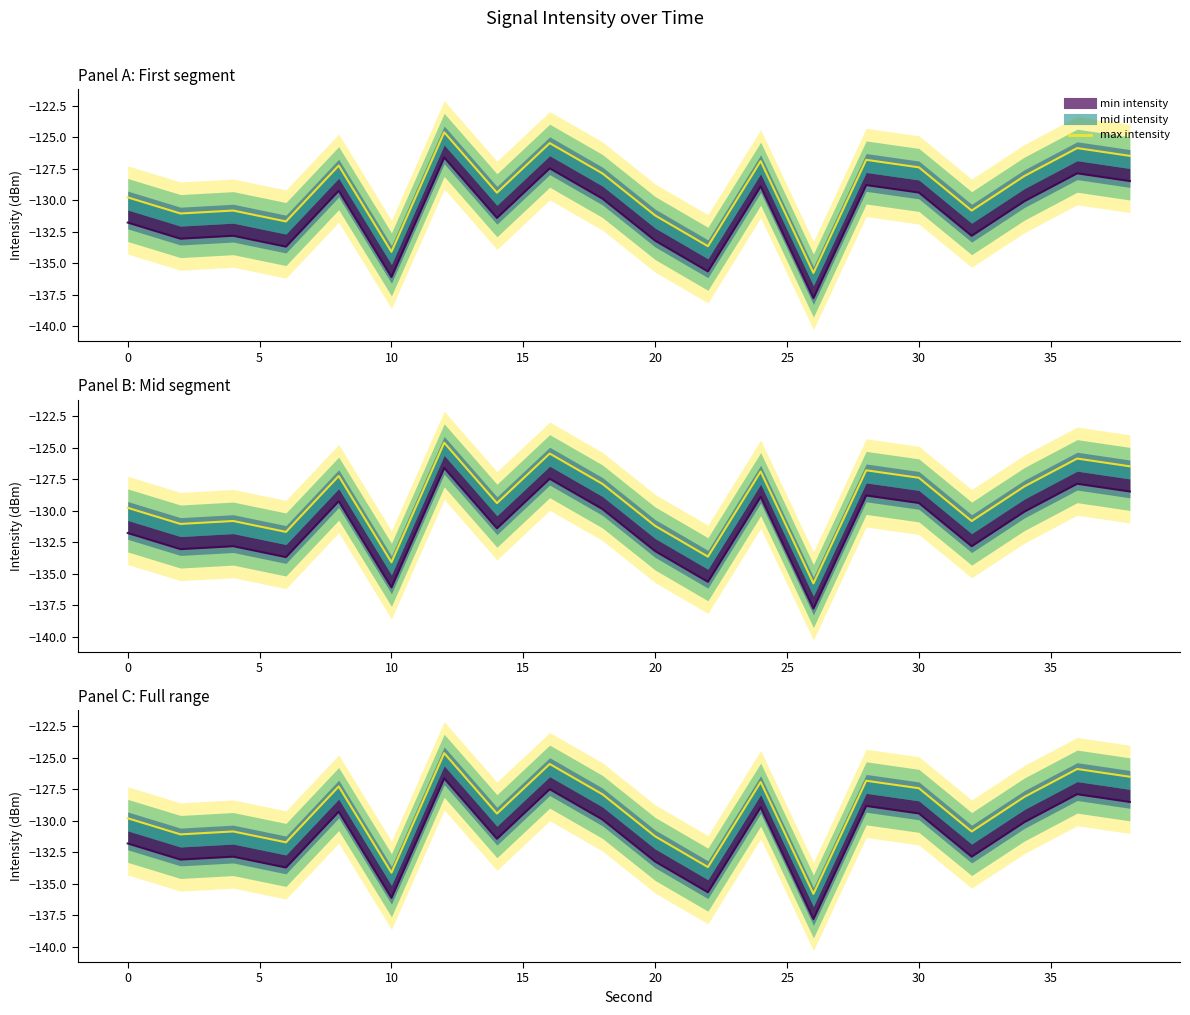

What is the greatest value displayed?

-124.6